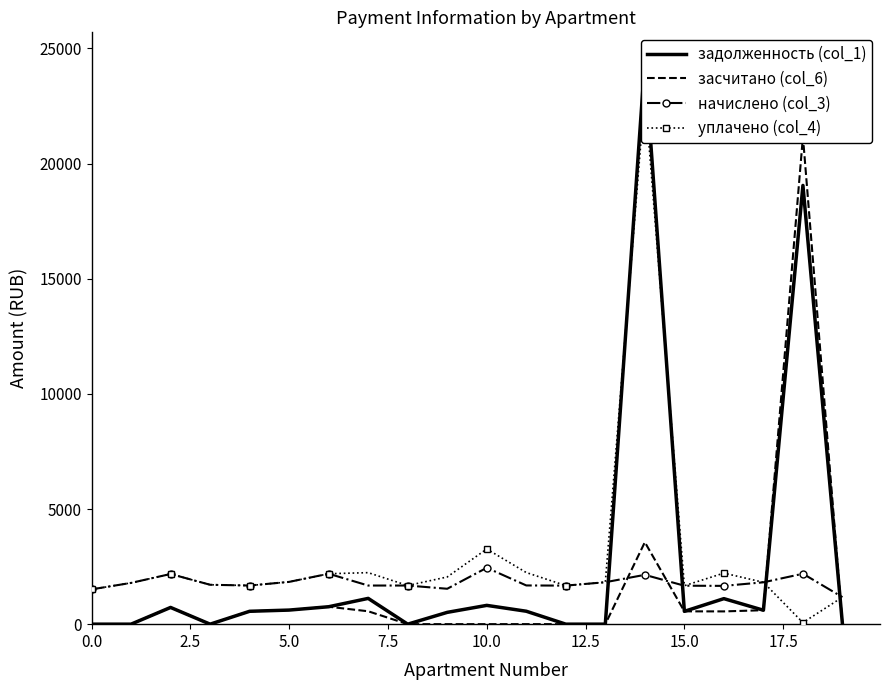

Read the начислено (col_3) value at 18.

2190.1